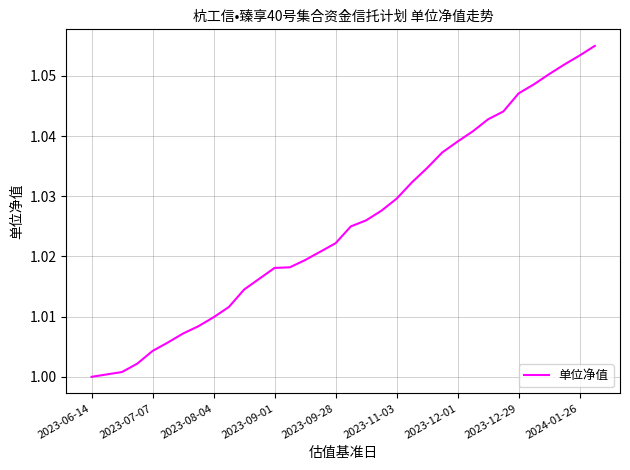

What is the sum of all values?

34.9